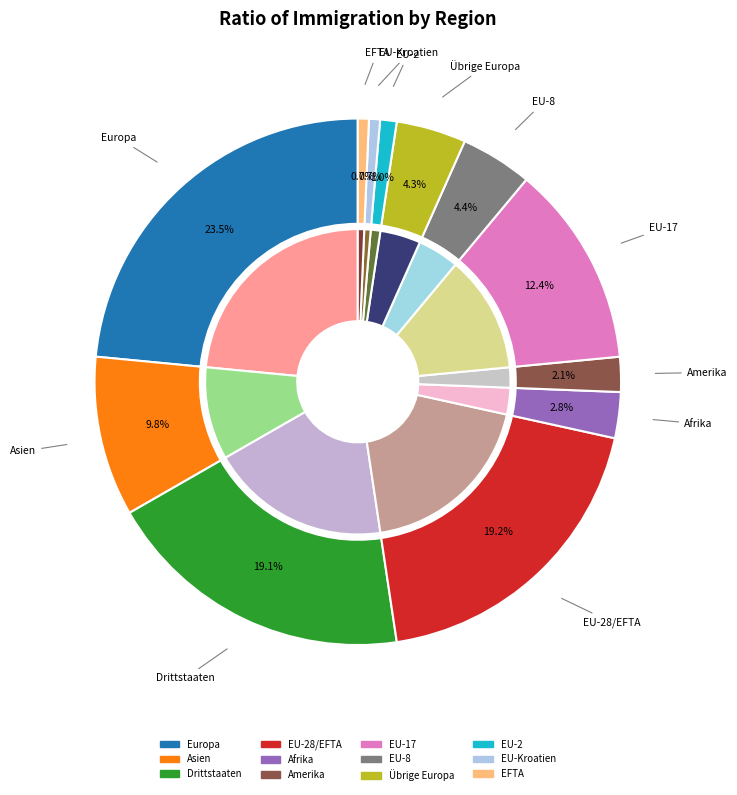

What percentage do Drittstaaten and Asien together represent?

28.9%